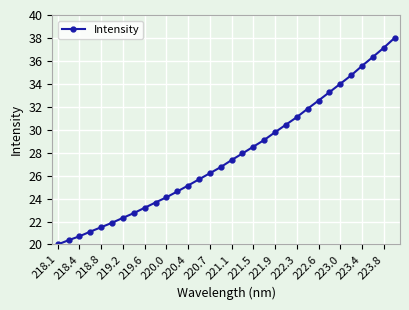

What is the value of the 12th point from the left?

24.6